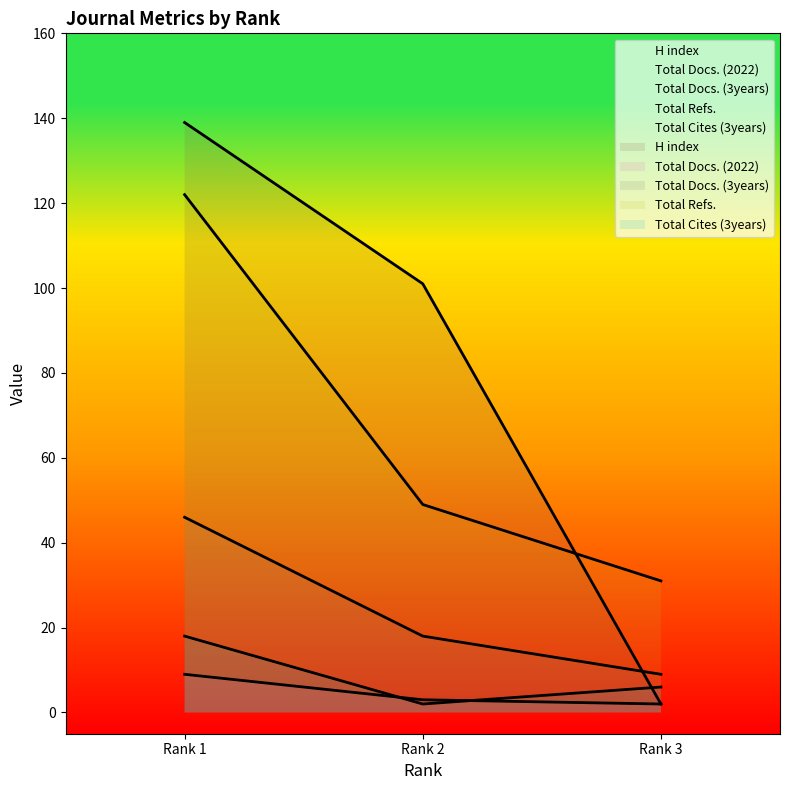

Which series has the widest spread of values?

H index